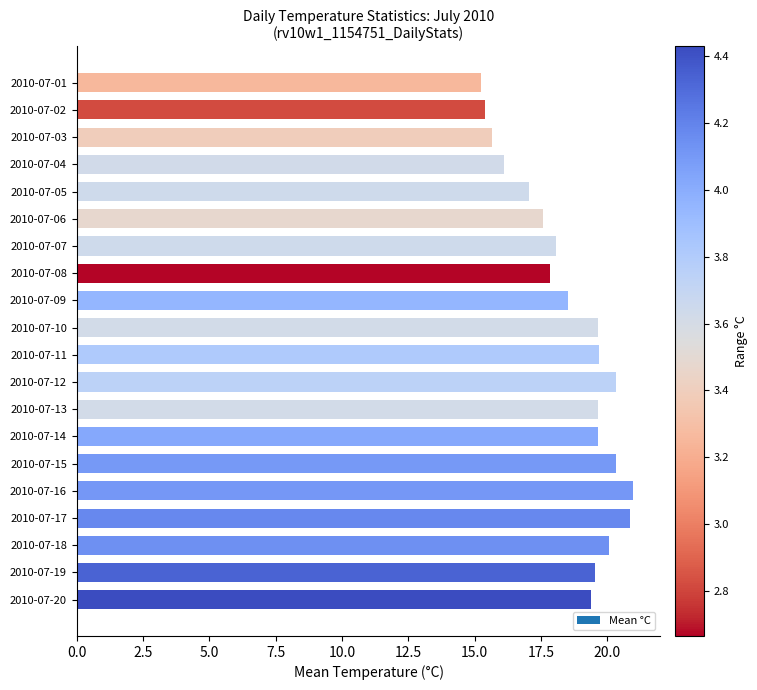

Are the bars grouped side by side (vs. stacked)?

No